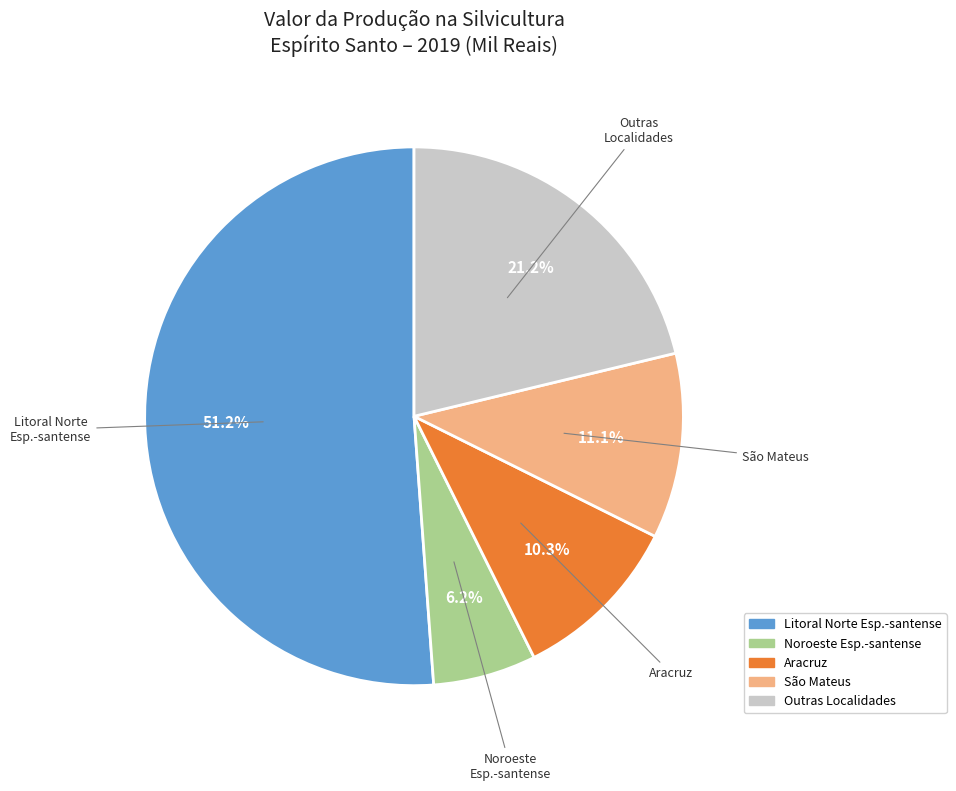

Does any single category account for the majority?

Yes